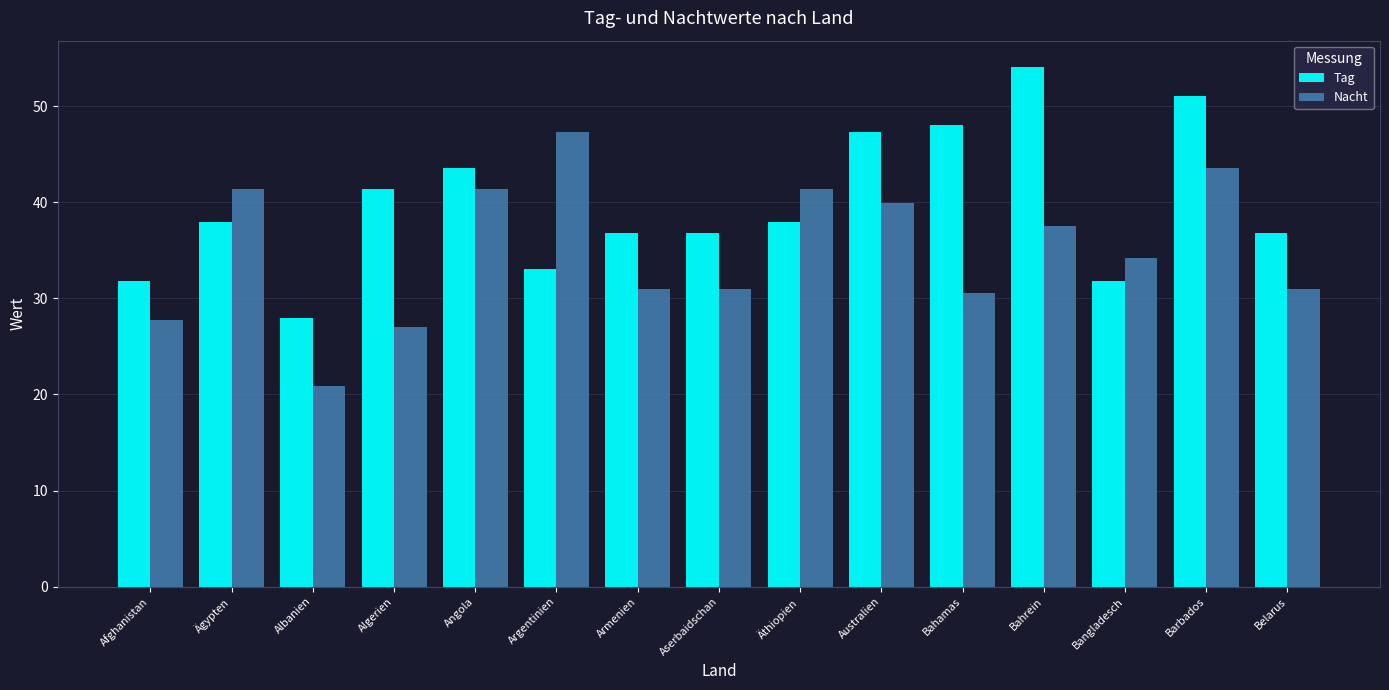

How many bars are there in each group?

2